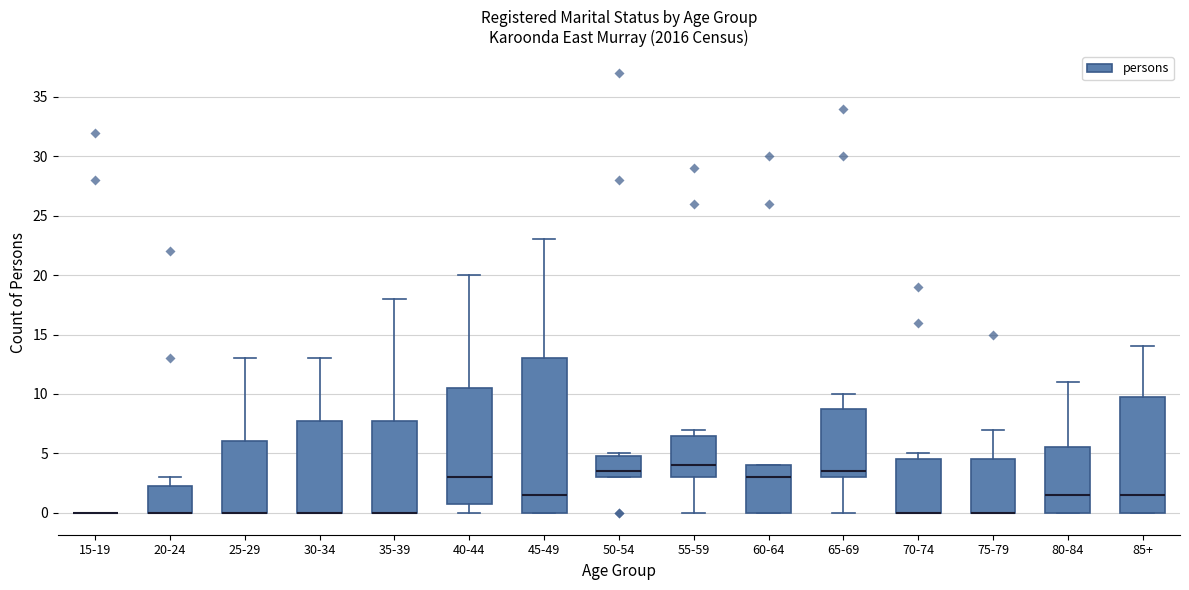

Reading left to right, transcribe this box plot: for each box, give where its median line is, the range the box spans, and where its two whiskers end, as read against the y-axis. The values are not printed on the chart, so give them approximately, as read against the axis.

15-19: box collapsed to a line at 0.0, whiskers 0.0 to 0.0
20-24: median 0.0 (drawn on the box's lower edge), box 0.0 to 2.5, whiskers 0.0 to 3.0
25-29: median 0.0 (drawn on the box's lower edge), box 0.0 to 6.0, whiskers 0.0 to 13.0
30-34: median 0.0 (drawn on the box's lower edge), box 0.0 to 8.0, whiskers 0.0 to 13.0
35-39: median 0.0 (drawn on the box's lower edge), box 0.0 to 8.0, whiskers 0.0 to 18.0
40-44: median 3.0, box 1.0 to 10.5, whiskers 0.0 to 20.0
45-49: median 1.5, box 0.0 to 13.0, whiskers 0.0 to 23.0
50-54: median 3.5, box 3.0 to 5.0, whiskers 3.0 to 5.0 (just above the box's upper edge)
55-59: median 4.0, box 3.0 to 6.5, whiskers 0.0 to 7.0
60-64: median 3.0, box 0.0 to 4.0, whiskers 0.0 to 4.0
65-69: median 3.5, box 3.0 to 9.0, whiskers 0.0 to 10.0
70-74: median 0.0 (drawn on the box's lower edge), box 0.0 to 4.5, whiskers 0.0 to 5.0
75-79: median 0.0 (drawn on the box's lower edge), box 0.0 to 4.5, whiskers 0.0 to 7.0
80-84: median 1.5, box 0.0 to 5.5, whiskers 0.0 to 11.0
85+: median 1.5, box 0.0 to 10.0, whiskers 0.0 to 14.0